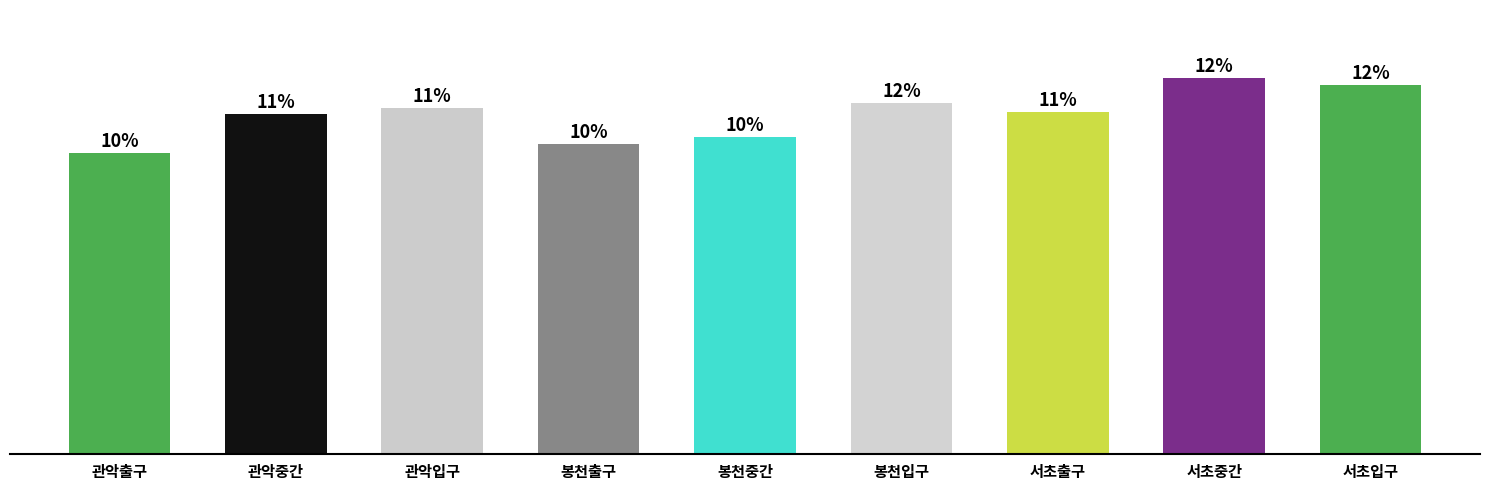

Are the bars horizontal?

No